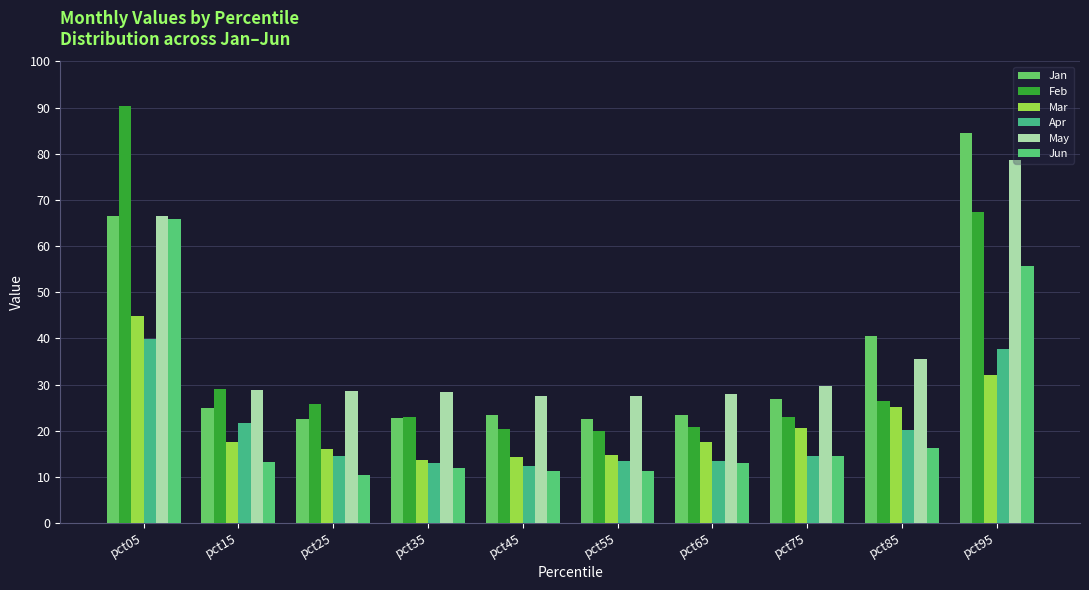

Are the bars horizontal?

No